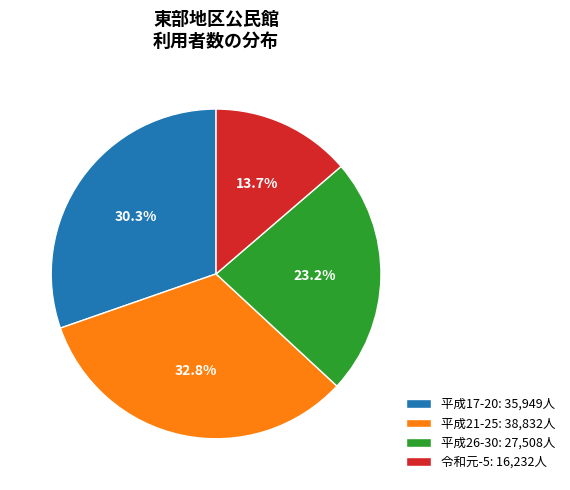

Does 平成17-20: 35,949人 account for over 50% of the chart?

No